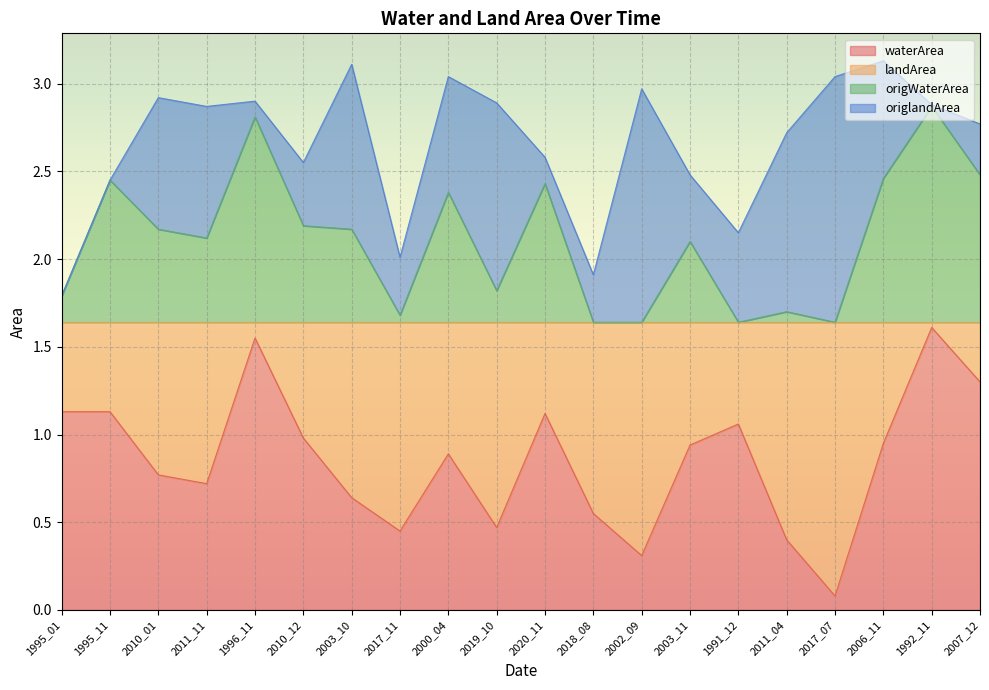

The waterArea series shows 1.1 at 1995_11. True or false?

True